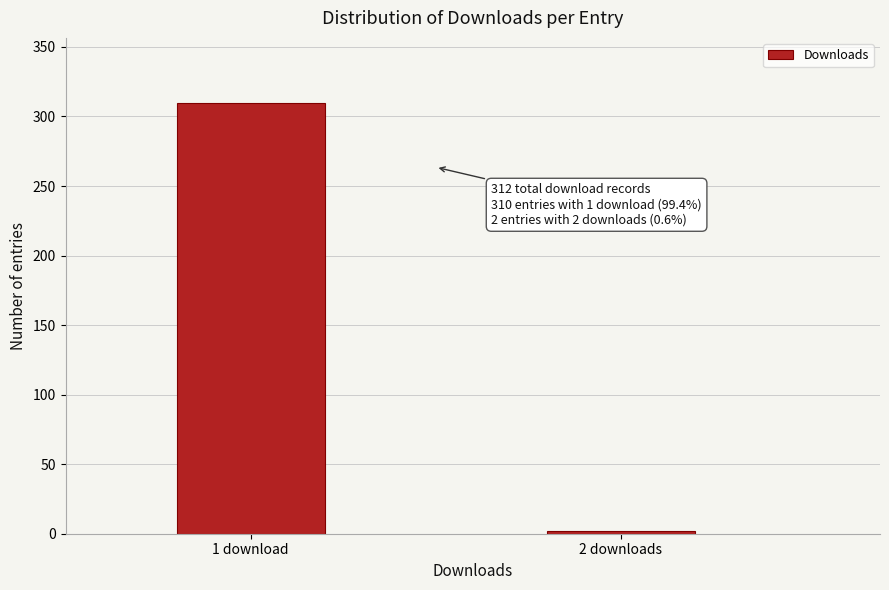

Reading left to right, list all the values displayed in this chart.

310	2